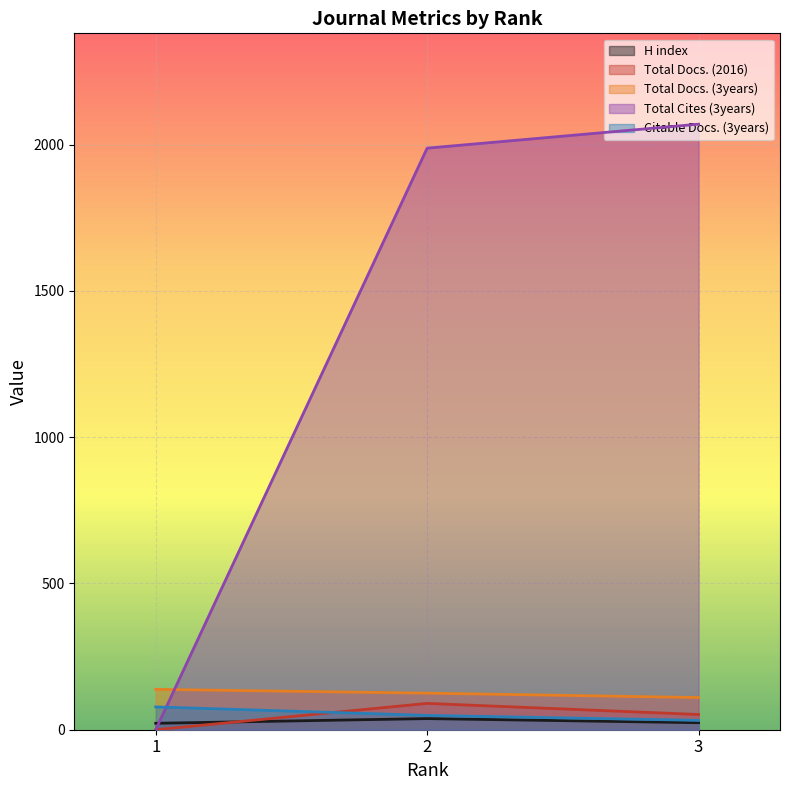

The value of H index at 2 is 50. True or false?

False